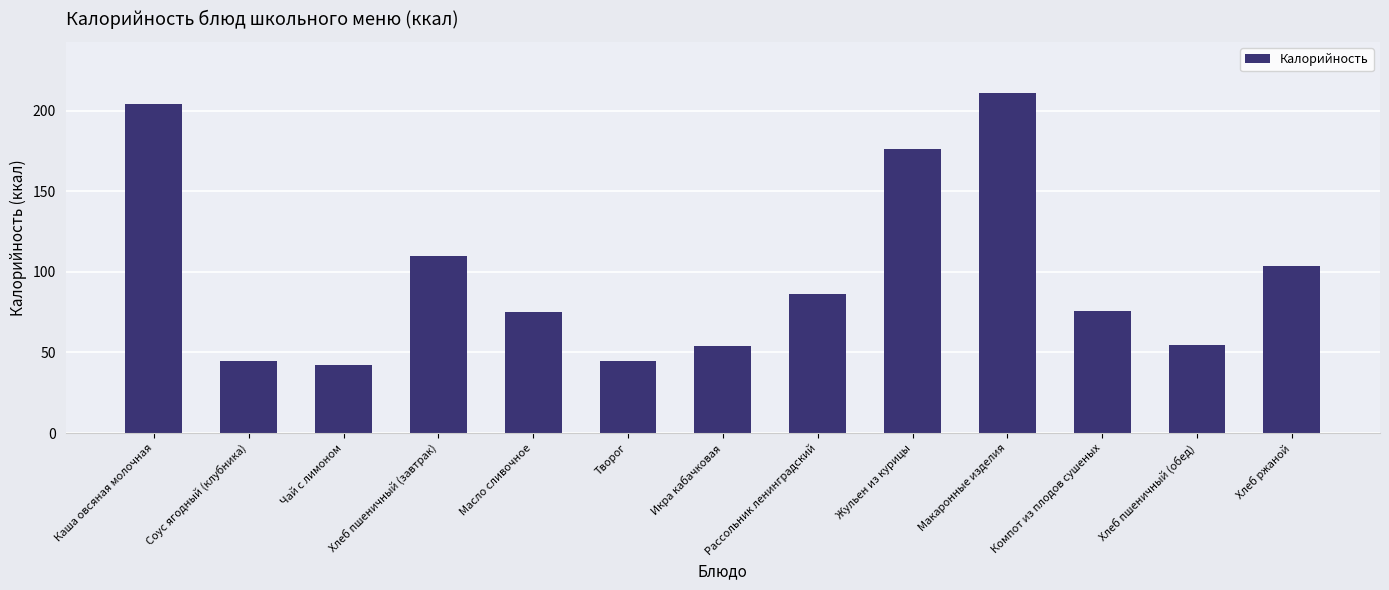

At which label is the value closest to 126?

Хлеб пшеничный (завтрак)